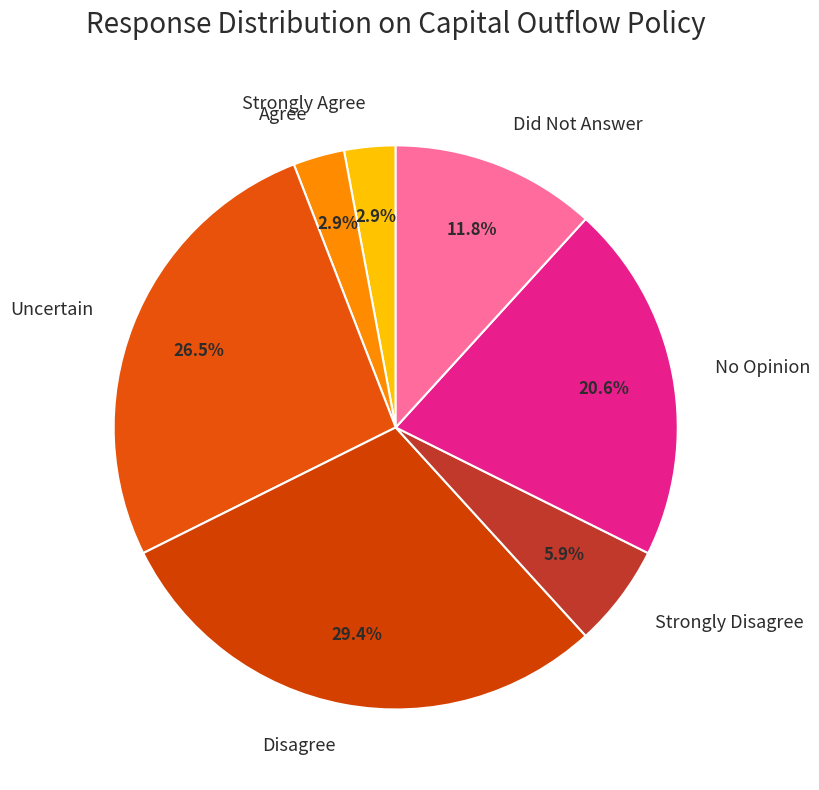

How many slices are in this pie chart?

7